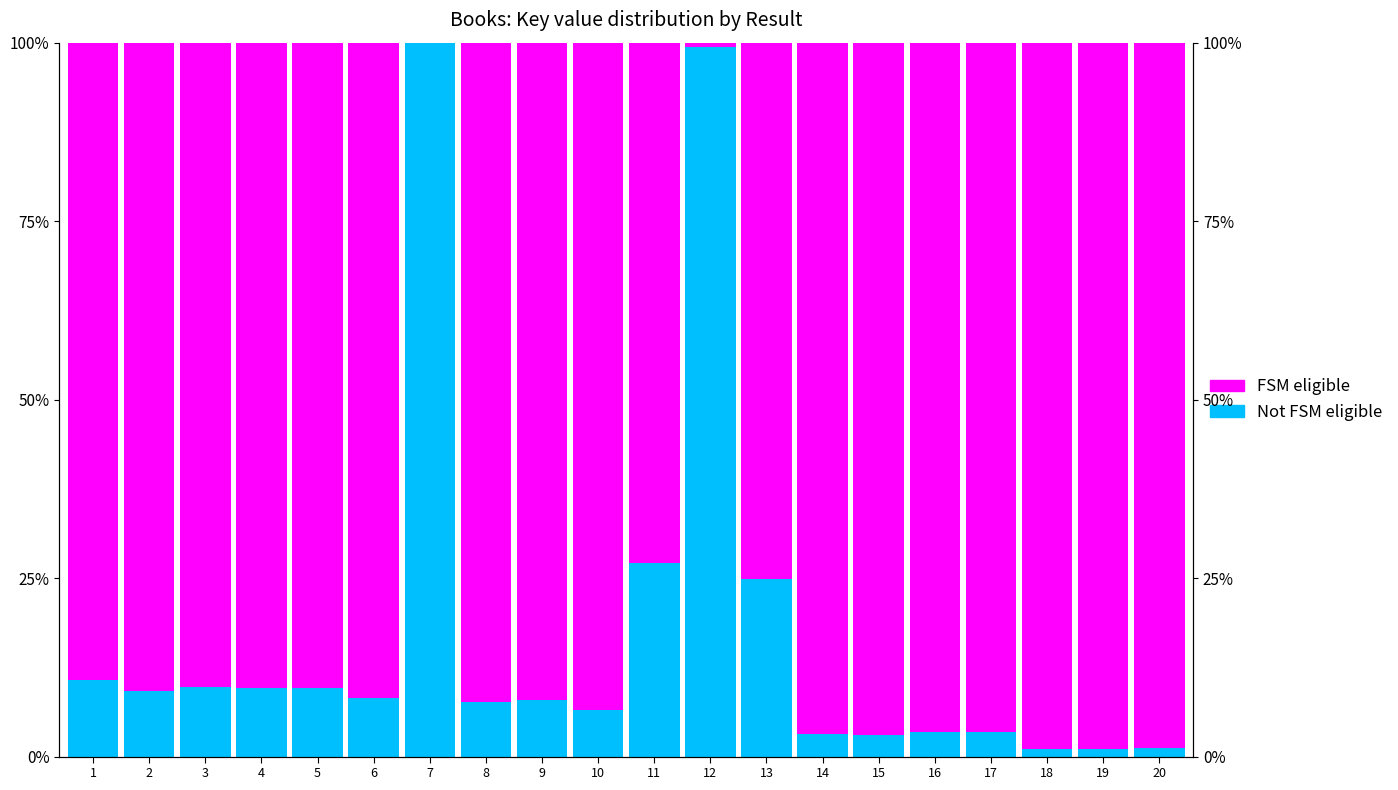

Reading left to right, extract all data points from this chart.

Not FSM eligible: 0.1	0.1	0.1	0.1	0.1	0.1	1.0	0.1	0.1	0.1	0.3	1.0	0.2	0.0	0.0	0.0	0.0	0.0	0.0	0.0
FSM eligible: 0.9	0.9	0.9	0.9	0.9	0.9	0.0	0.9	0.9	0.9	0.7	0.0	0.8	1.0	1.0	1.0	1.0	1.0	1.0	1.0